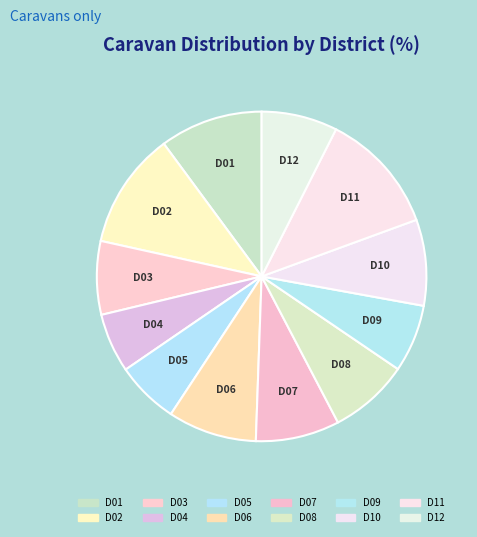

Does any single category account for the majority?

No